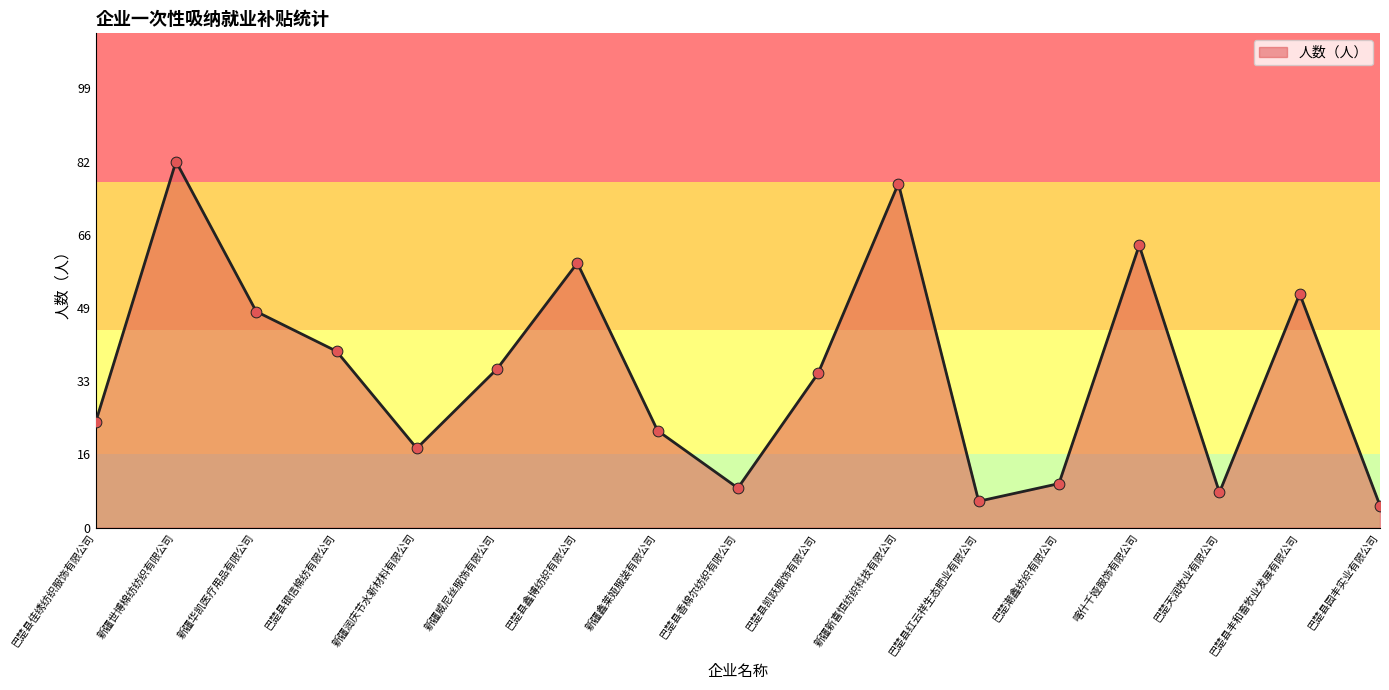

Between 巴楚县凯跃服饰有限公司 and 新疆华凯医疗用品有限公司, which is larger?

新疆华凯医疗用品有限公司